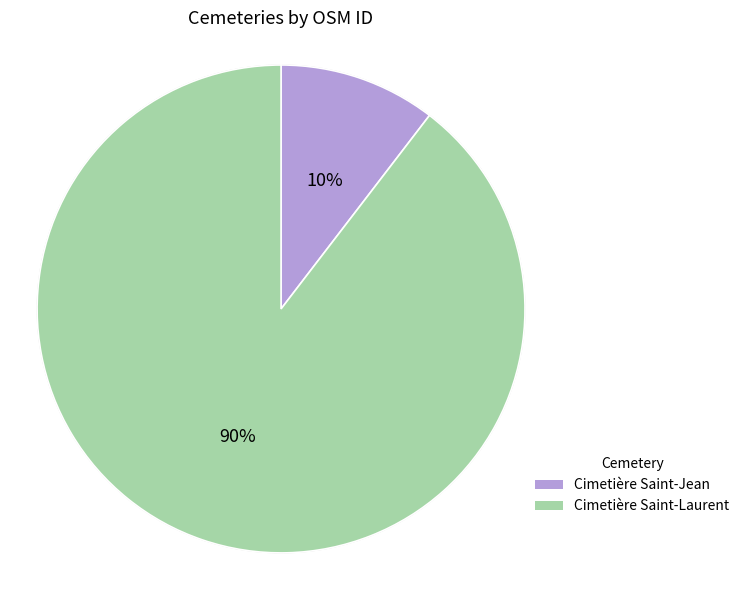

Is there any slice that represents more than half of the pie?

Yes